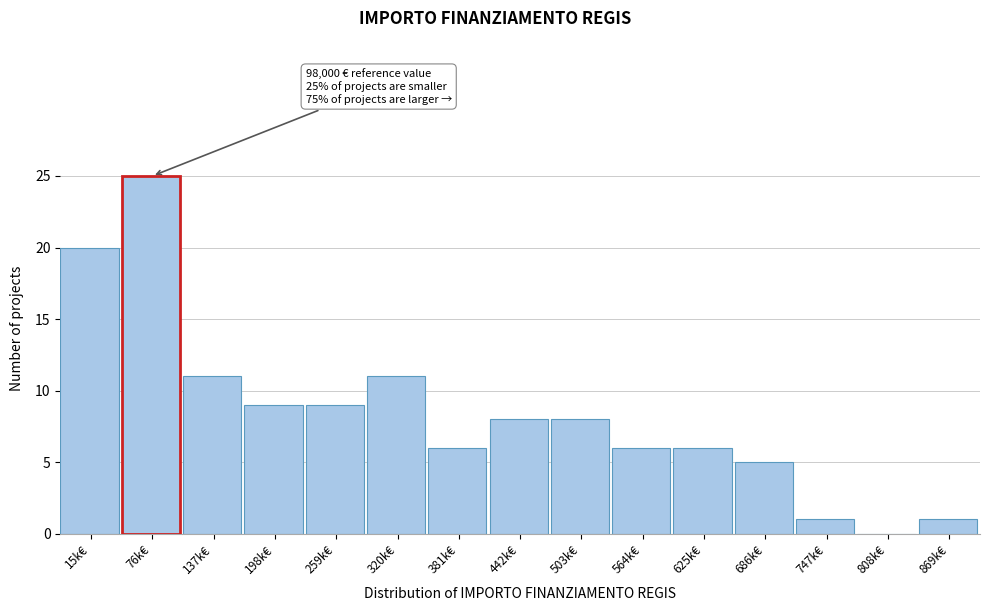

Reading left to right, list all the values displayed in this chart.

15k€=20	76k€=25	137k€=11	198k€=9	259k€=9	320k€=11	381k€=6	442k€=8	503k€=8	564k€=6	625k€=6	686k€=5	747k€=1	808k€=0	869k€=1